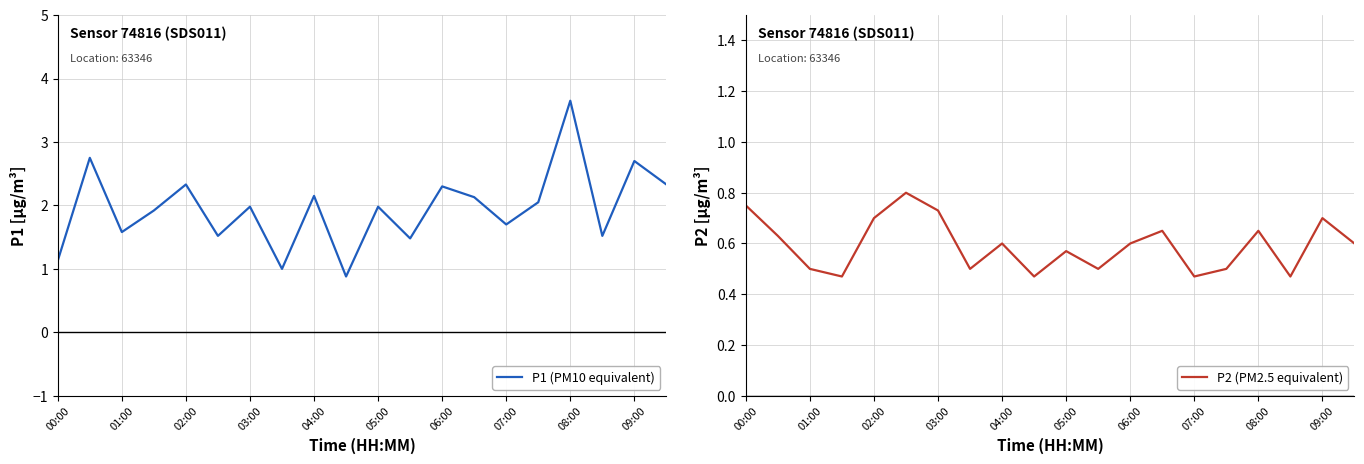

The P1 (PM10 equivalent) series shows 2.7 at 09:00. True or false?

True